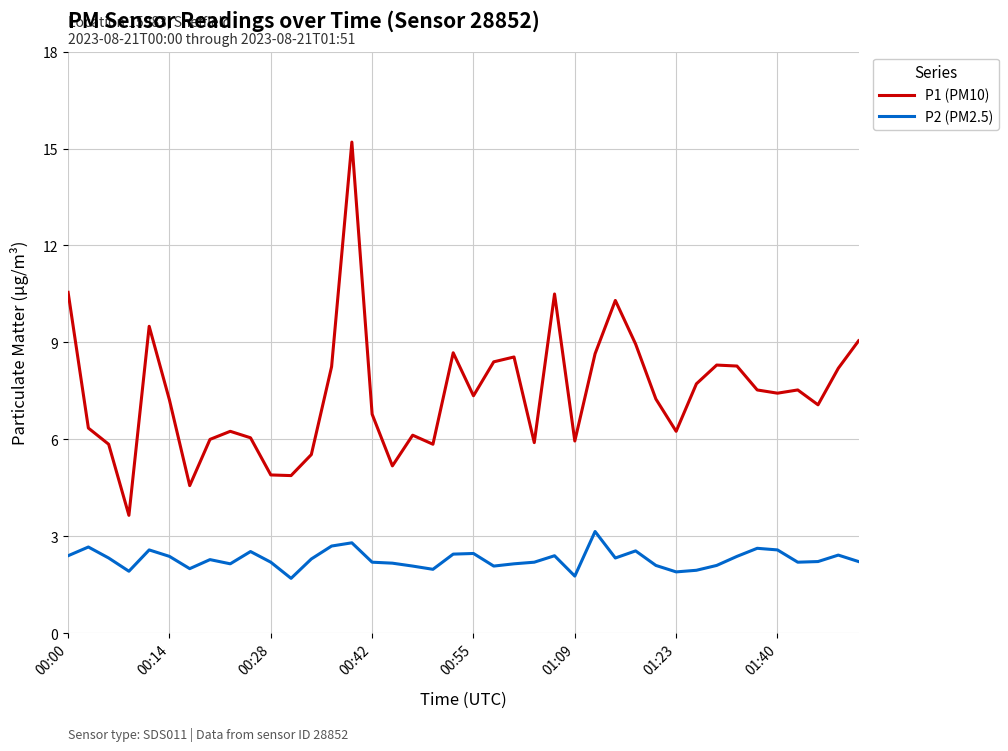

True or false: P2 (PM2.5) and P1 (PM10) intersect in this chart.

False